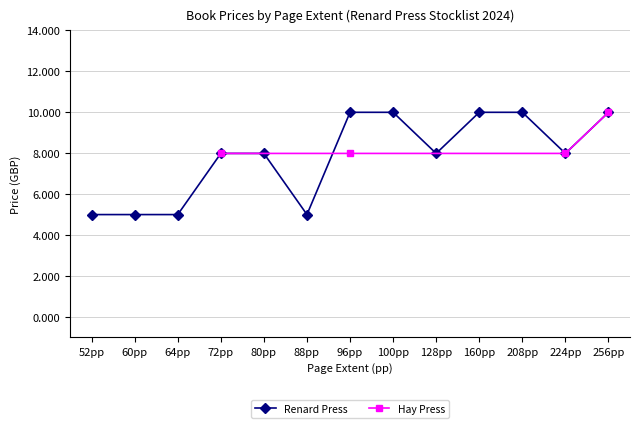

Is it true that Renard Press equals 2.2 at 64pp?

False